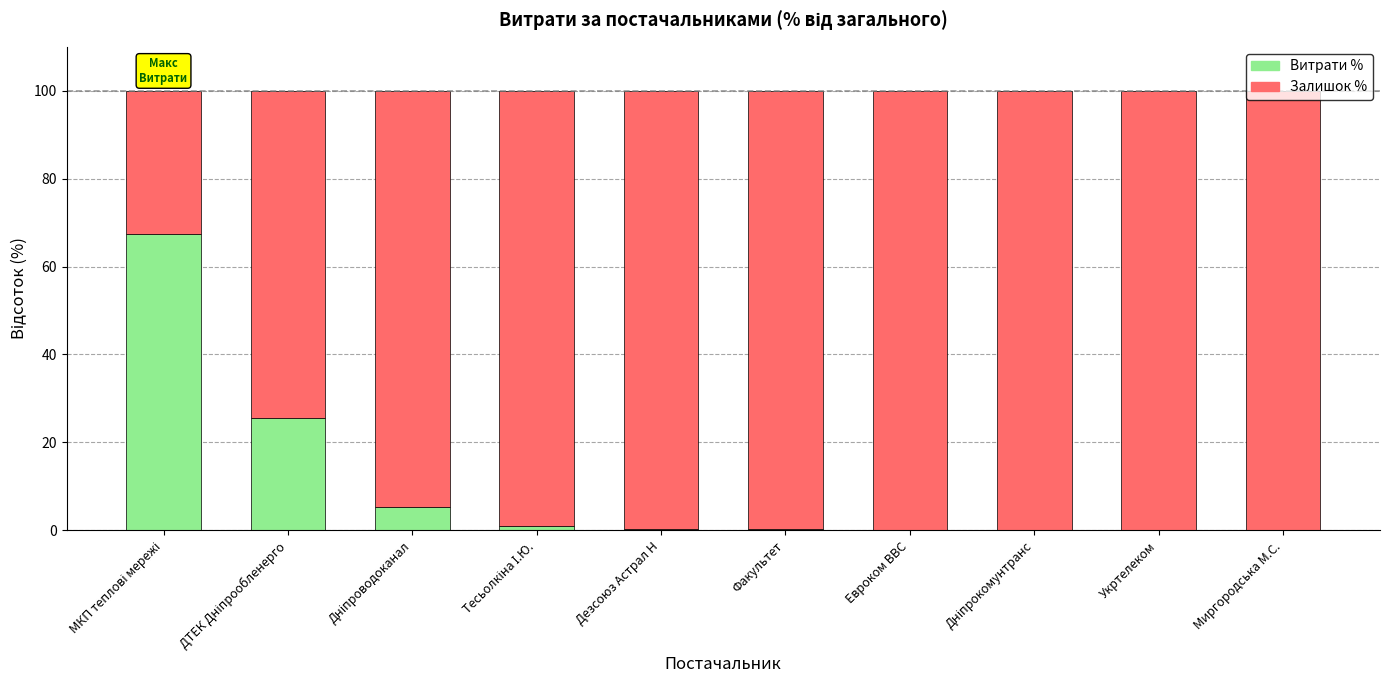

How many categories are shown in the chart?

10